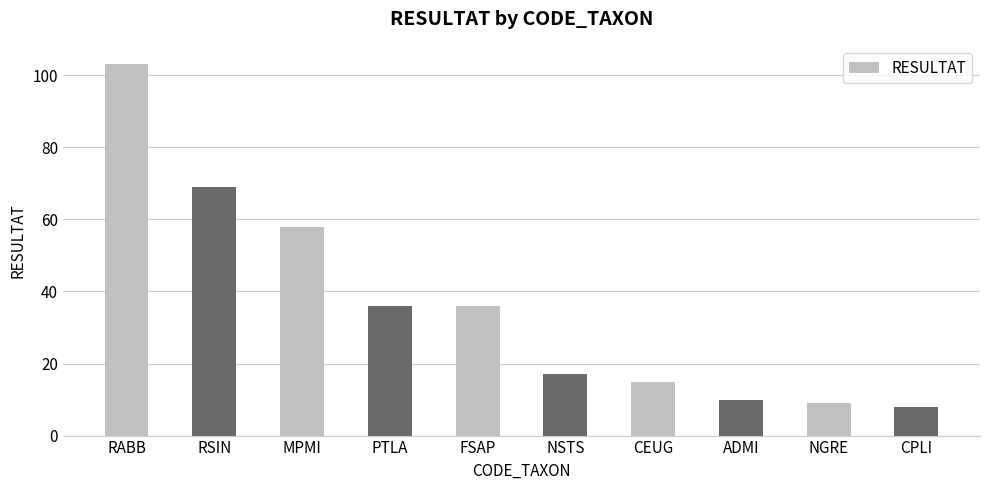

Reading left to right, extract all data points from this chart.

103	69	58	36	36	17	15	10	9	8